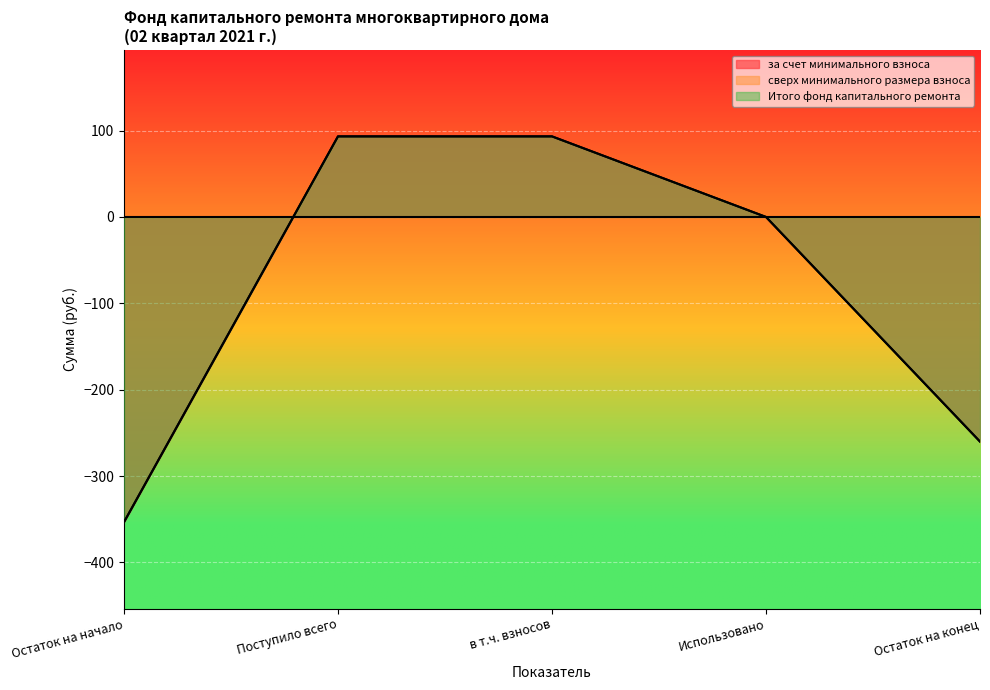

How many categories are shown in the chart?

5